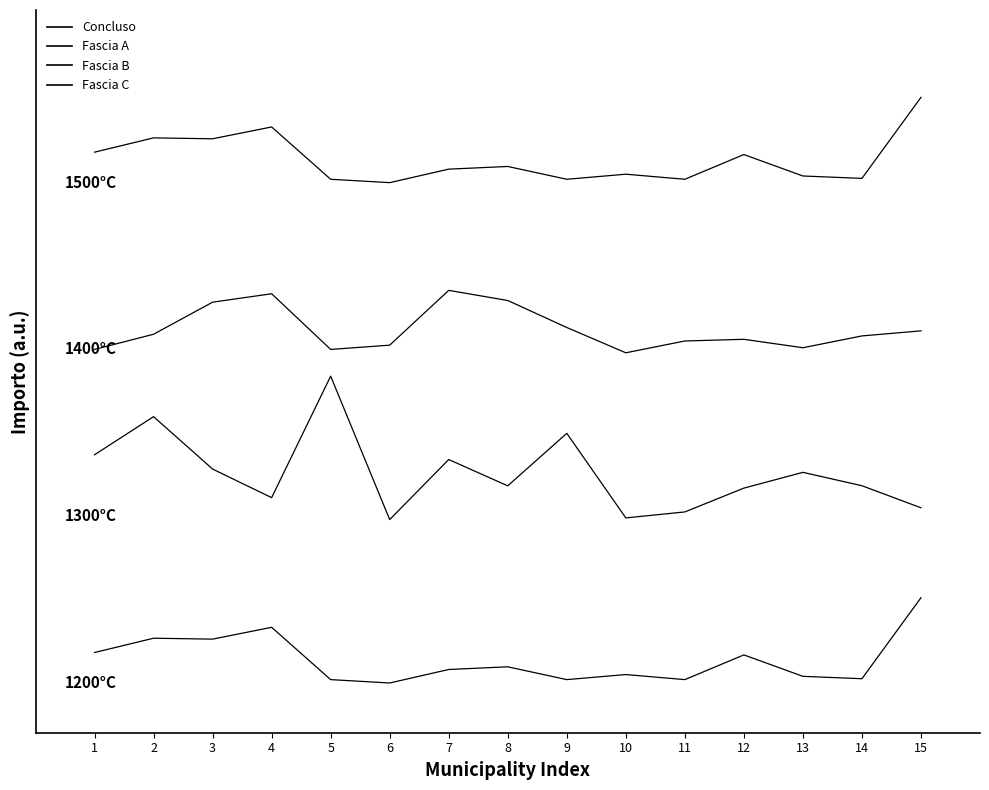

What is the value of the Fascia A point at the 14th from the left?

78854